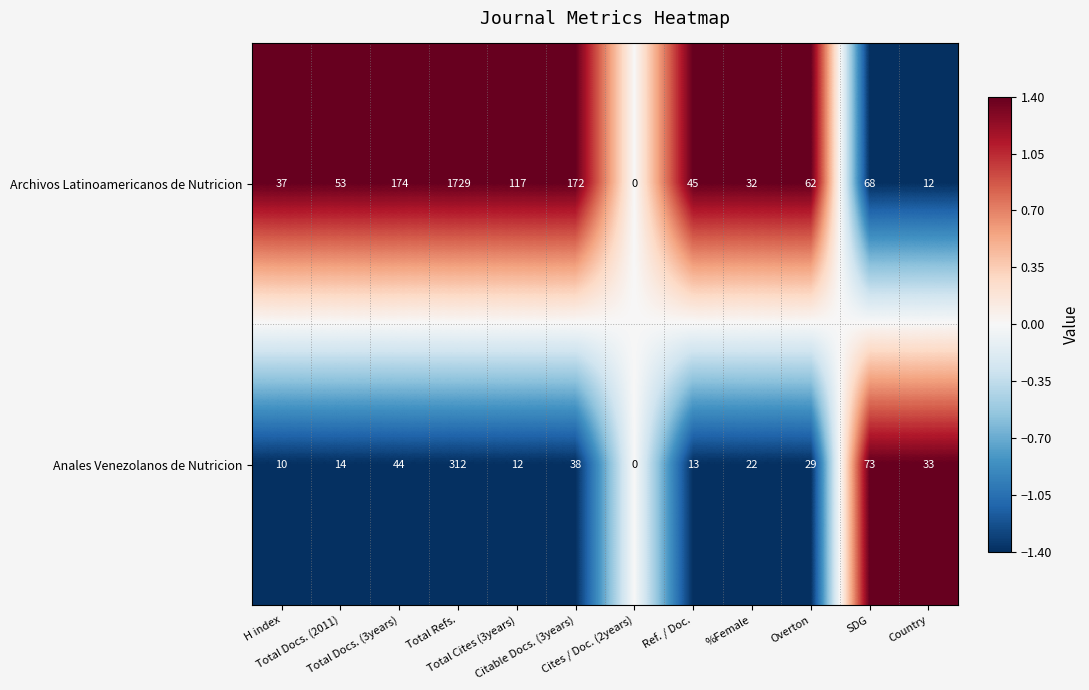

Which series changed the most between Cites / Doc. (2years) and Country?

Anales Venezolanos de Nutricion